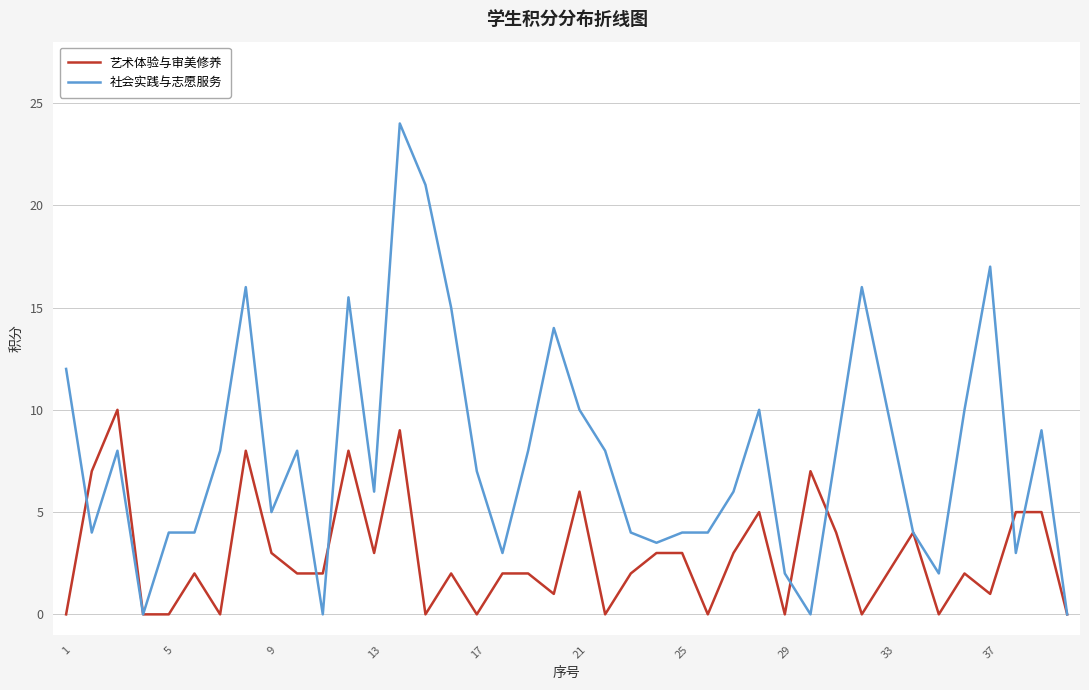

Rank the series by their average value, from highest to lowest.

社会实践与志愿服务, 艺术体验与审美修养